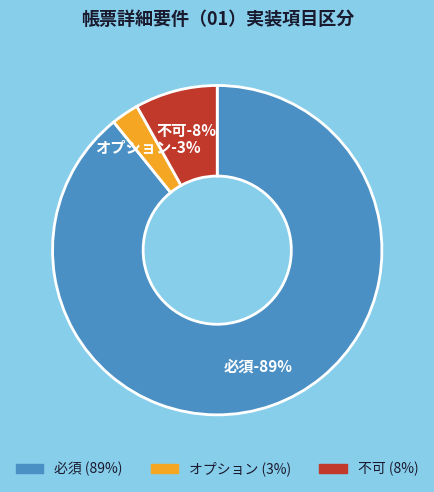

How much of the chart is everything except 必須?

10.8%